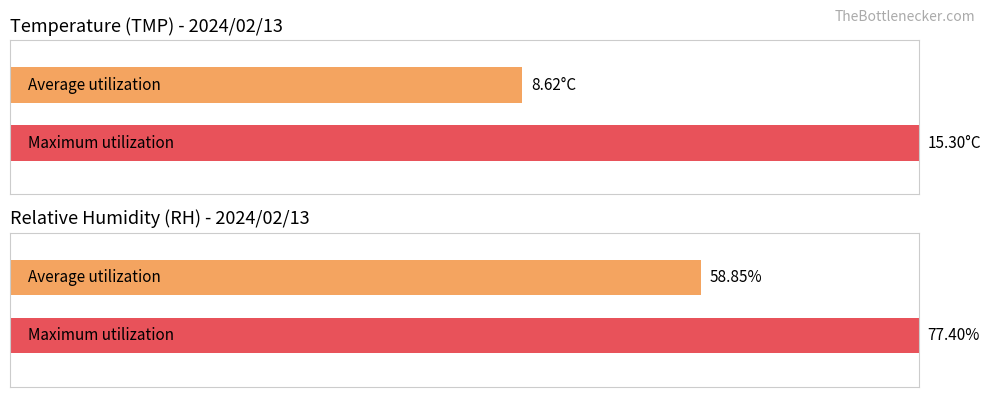

Which series has the largest total across all categories?

RH